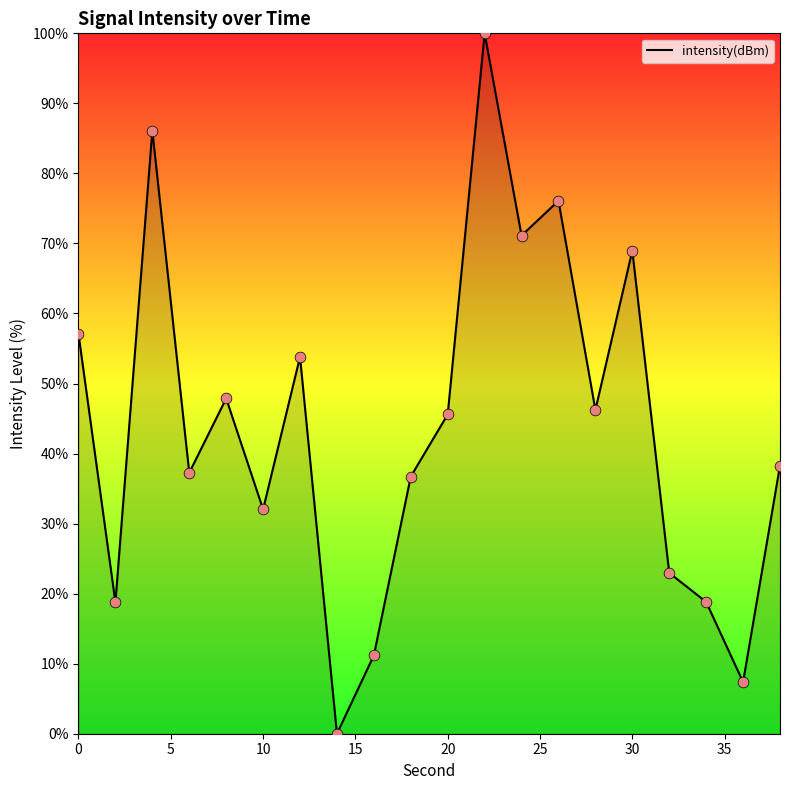

What is the maximum value shown in the chart?

100.0